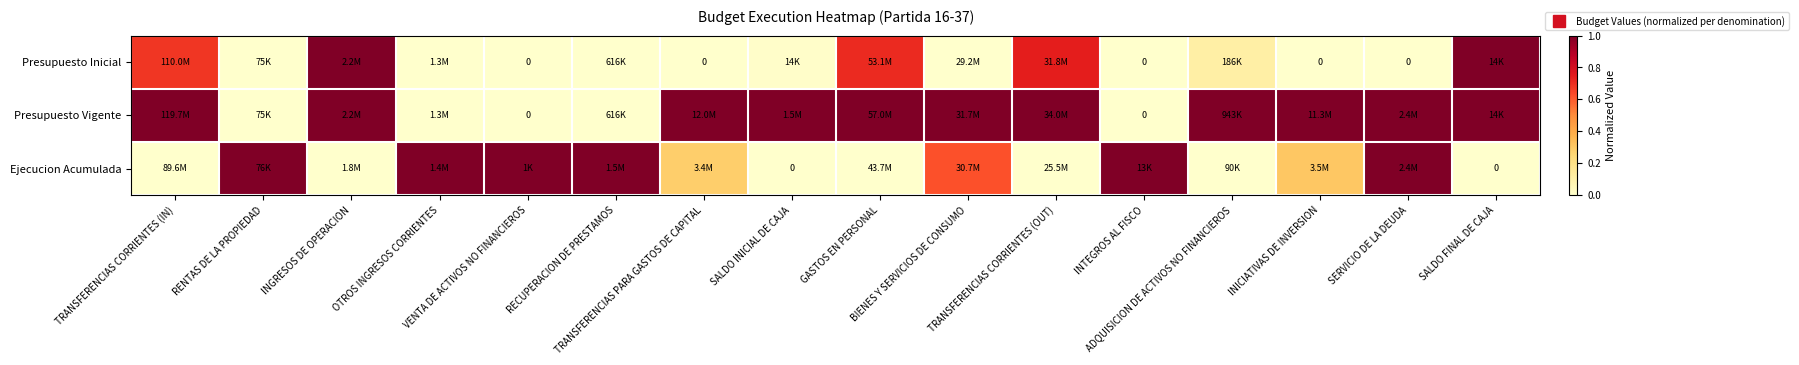

Rank the series at TRANSFERENCIAS PARA GASTOS DE CAPITAL from highest to lowest value.

Presupuesto Vigente, Ejecucion Acumulada, Presupuesto Inicial